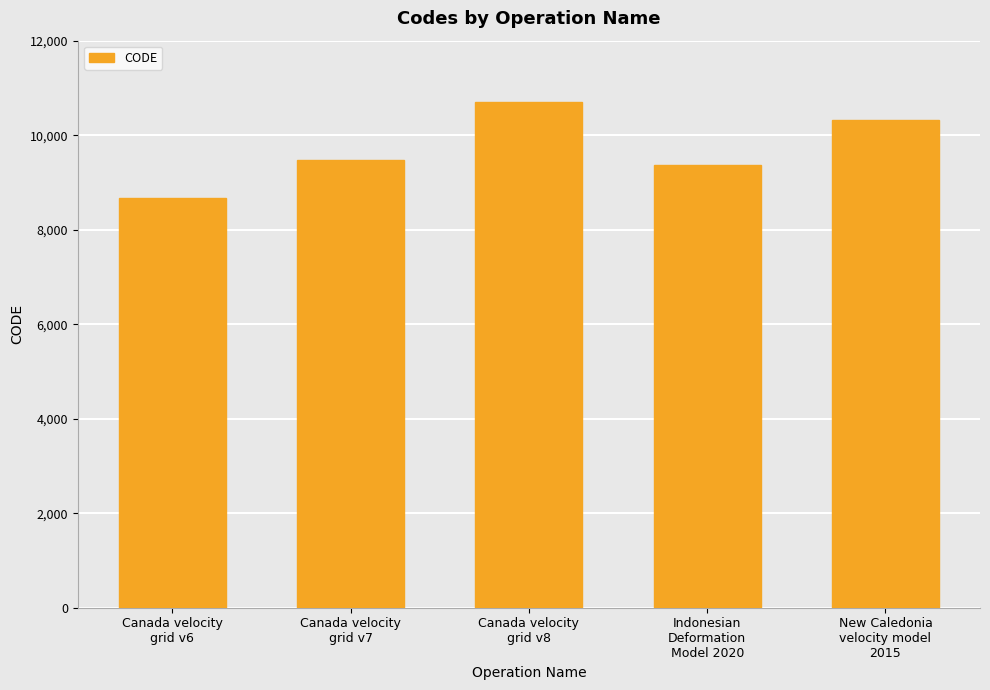

Rank the categories by value from highest to lowest.

Canada velocity
grid v8, New Caledonia
velocity model
2015, Canada velocity
grid v7, Indonesian
Deformation
Model 2020, Canada velocity
grid v6